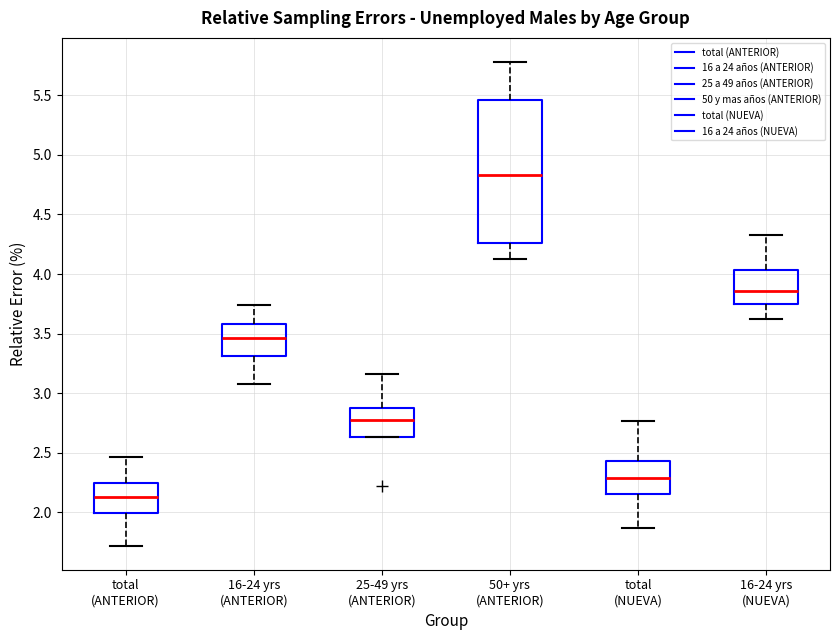

Reading left to right, read every box against the y-axis: the position of its median line, the range the box covers, and the ends of its whiskers. The values are not printed on the chart, so give them approximately, as read against the axis.

total (ANTERIOR): median 2.15, box 2.00 to 2.25, whiskers 1.70 to 2.45
16-24 yrs (ANTERIOR): median 3.45, box 3.30 to 3.60, whiskers 3.10 to 3.75
25-49 yrs (ANTERIOR): median 2.80, box 2.65 to 2.90, whiskers 2.65 to 3.15
50+ yrs (ANTERIOR): median 4.85, box 4.25 to 5.45, whiskers 4.15 to 5.80
total (NUEVA): median 2.30, box 2.15 to 2.45, whiskers 1.85 to 2.75
16-24 yrs (NUEVA): median 3.85, box 3.75 to 4.05, whiskers 3.60 to 4.35